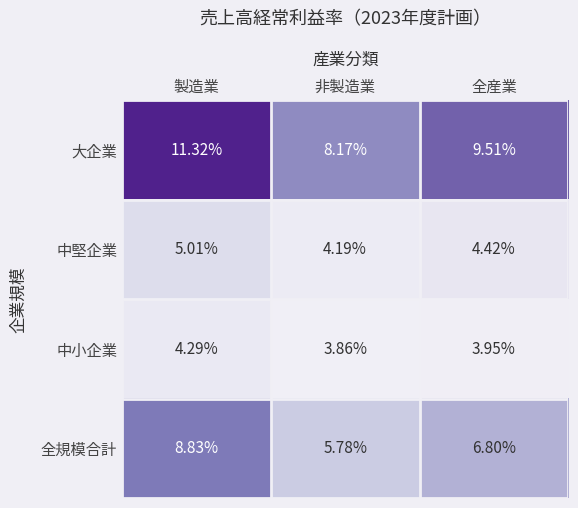

Which series has the largest total across all categories?

大企業